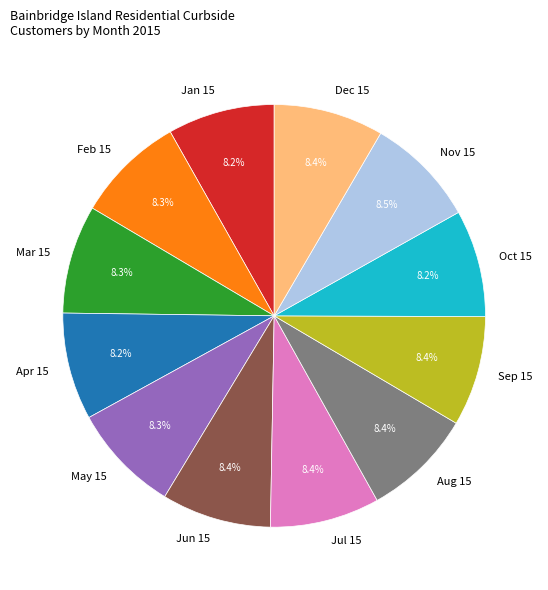

Approximately how many times larger is the value at Sep 15 compared to Jun 15?

1.0